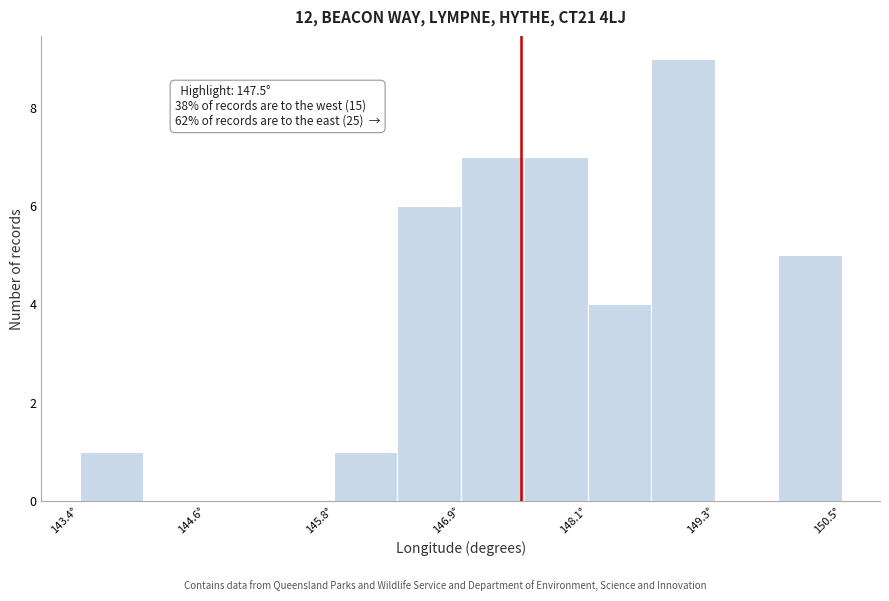

Around what value on the x-axis is the tallest bar? Give the approximate position of its centre, as read against the axis.

149.0